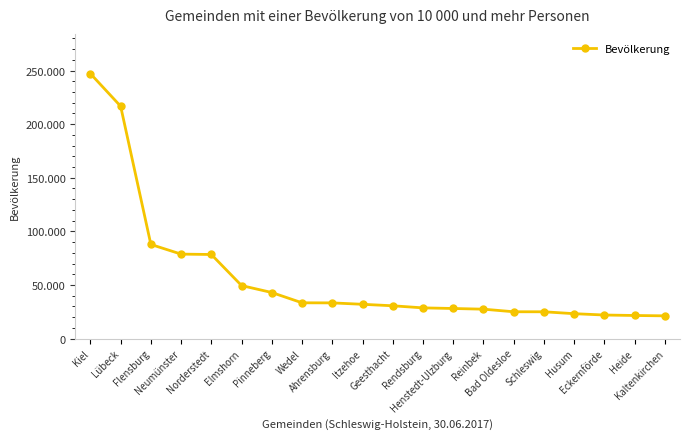

What is the label of the 10th point from the left?

Itzehoe